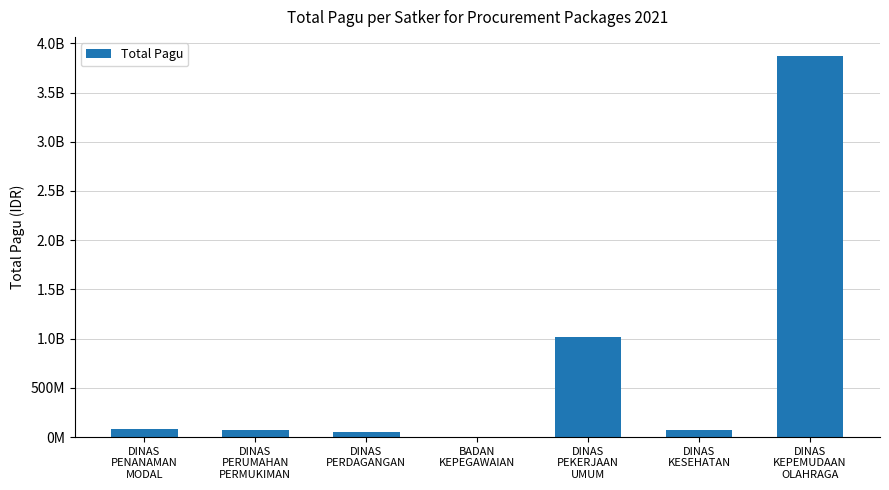

What is the sum of all values?

5170194913